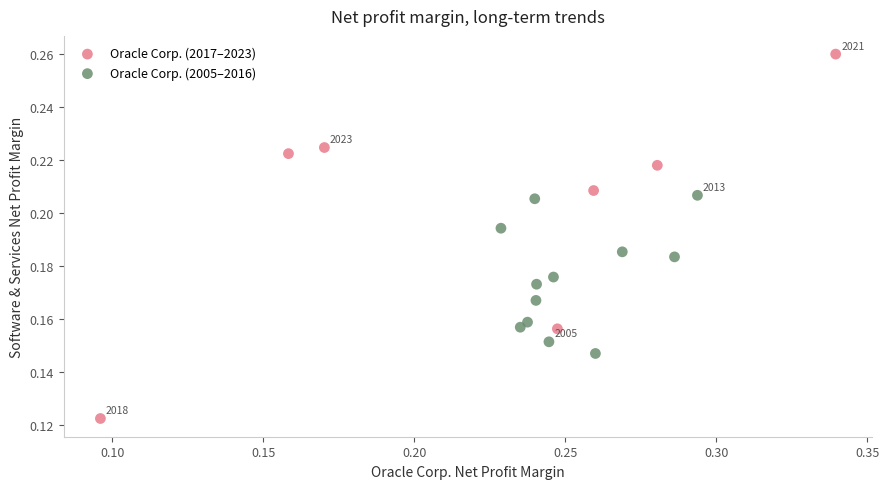

Which series contains the lowest Y value?

Oracle Corp. (2017–2023)